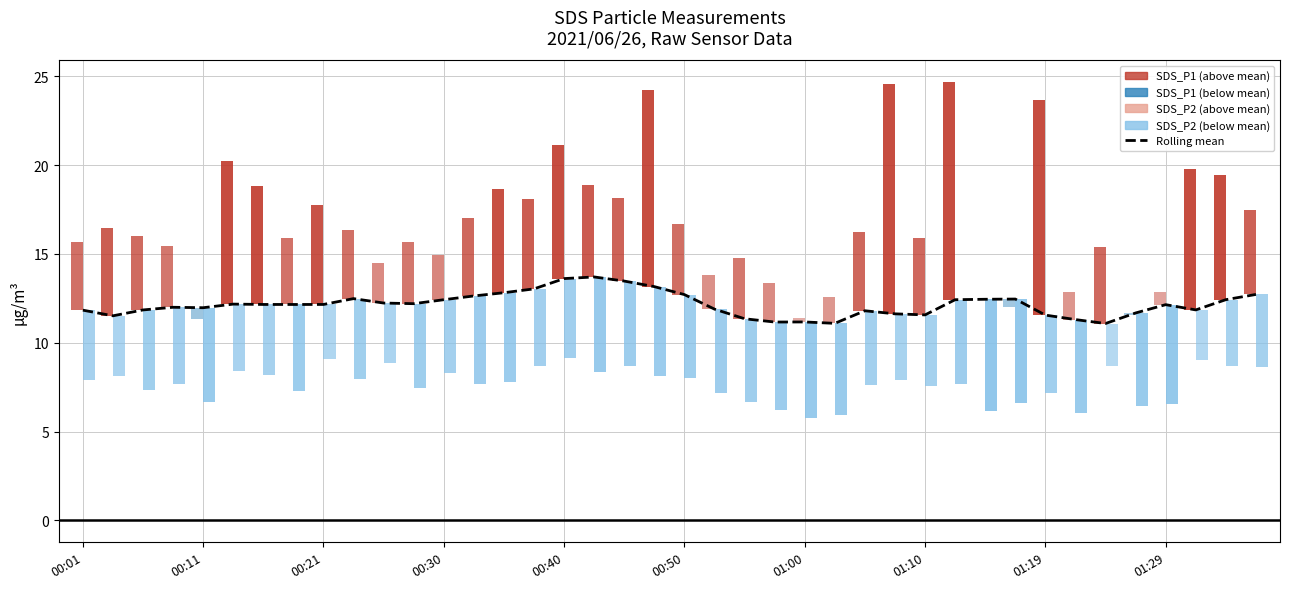

What is the approximate value at 00:11?

11.5